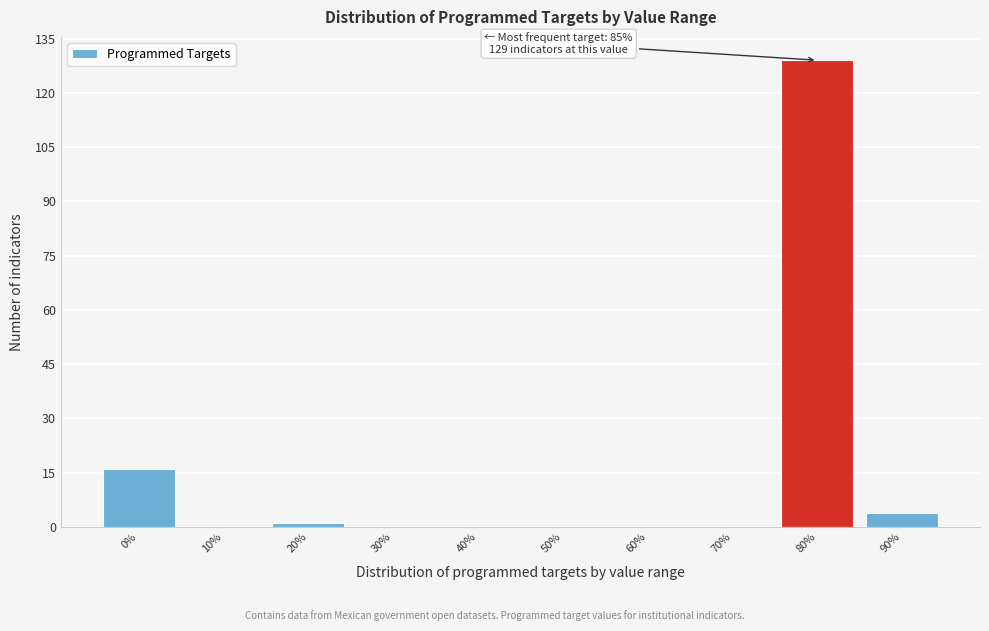

Reading right to left, list all the values displayed in this chart.

90%=4	80%=129	70%=0	60%=0	50%=0	40%=0	30%=0	20%=1	10%=0	0%=16